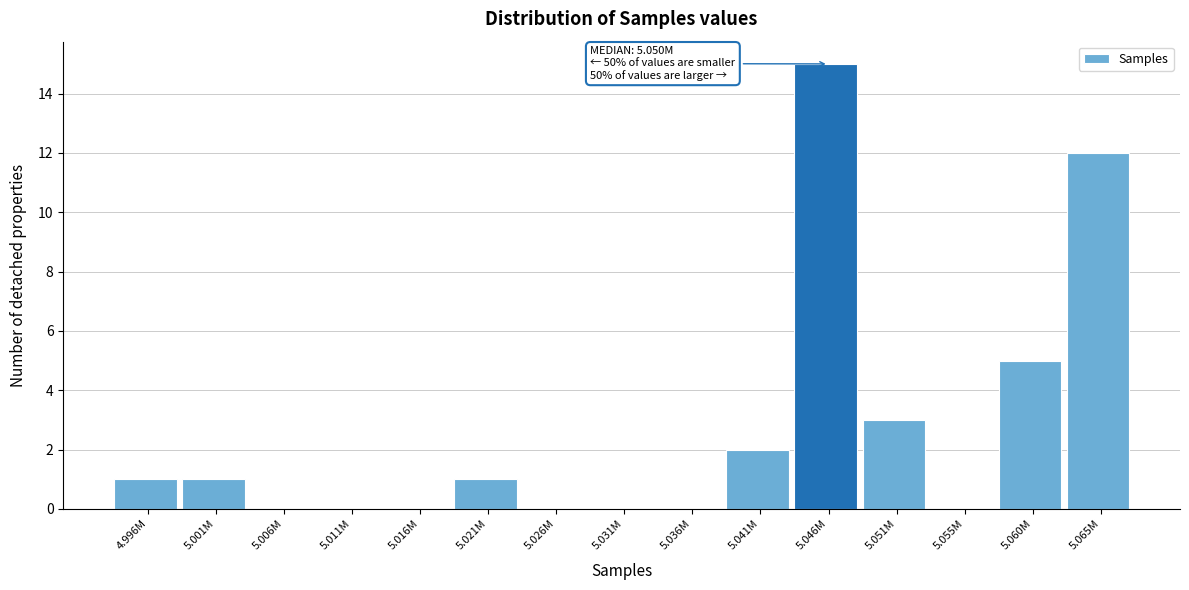

Reading left to right, what are all the values shown in this chart?

4.996M=1	5.001M=1	5.006M=0	5.011M=0	5.016M=0	5.021M=1	5.026M=0	5.031M=0	5.036M=0	5.041M=2	5.046M=15	5.051M=3	5.055M=0	5.060M=5	5.065M=12